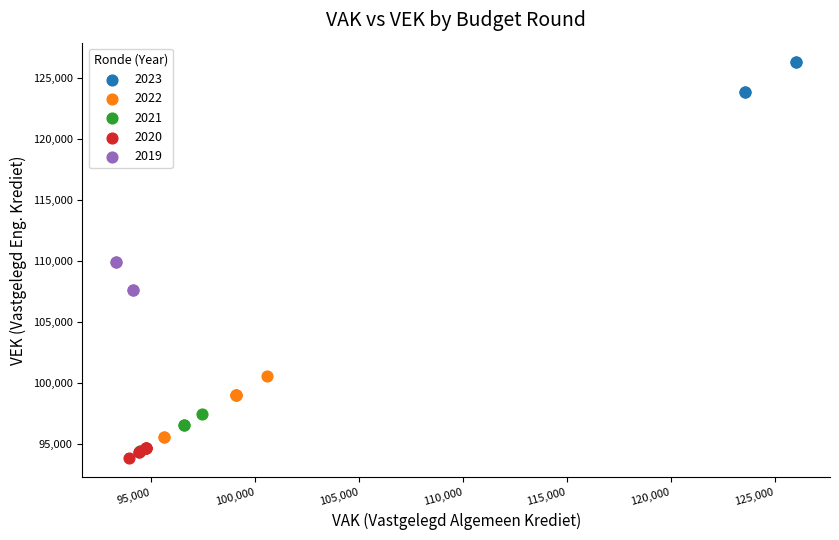

Which series has the largest Y range (max minus min)?

2022